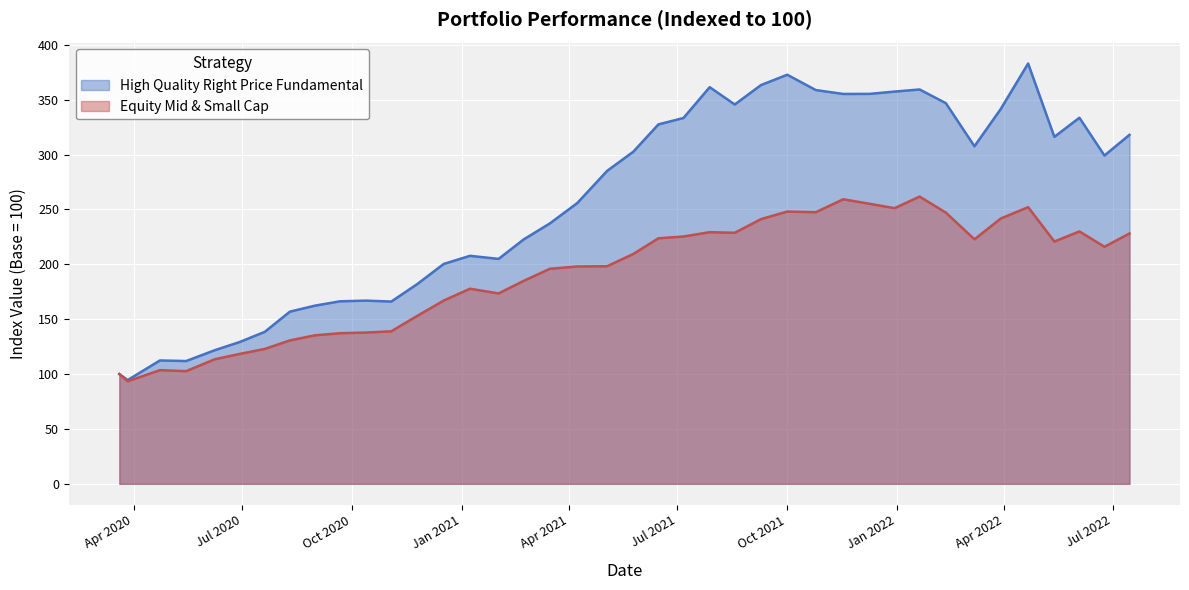

What is the difference between the second highest and minimum values in the High Quality Right Price Fundamental series?

278.2